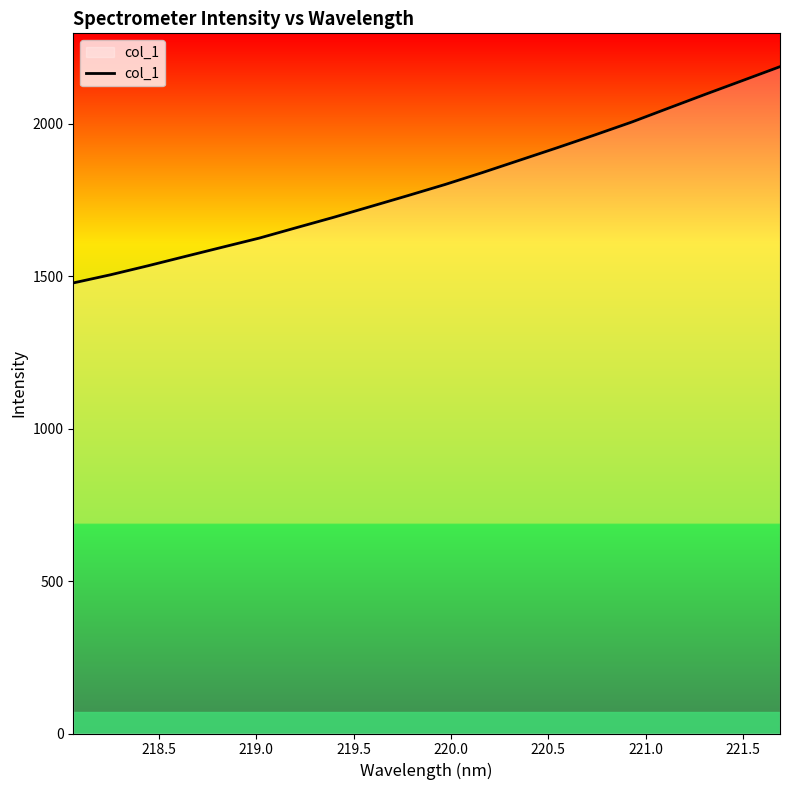

What is the difference between the maximum and minimum values?

709.2